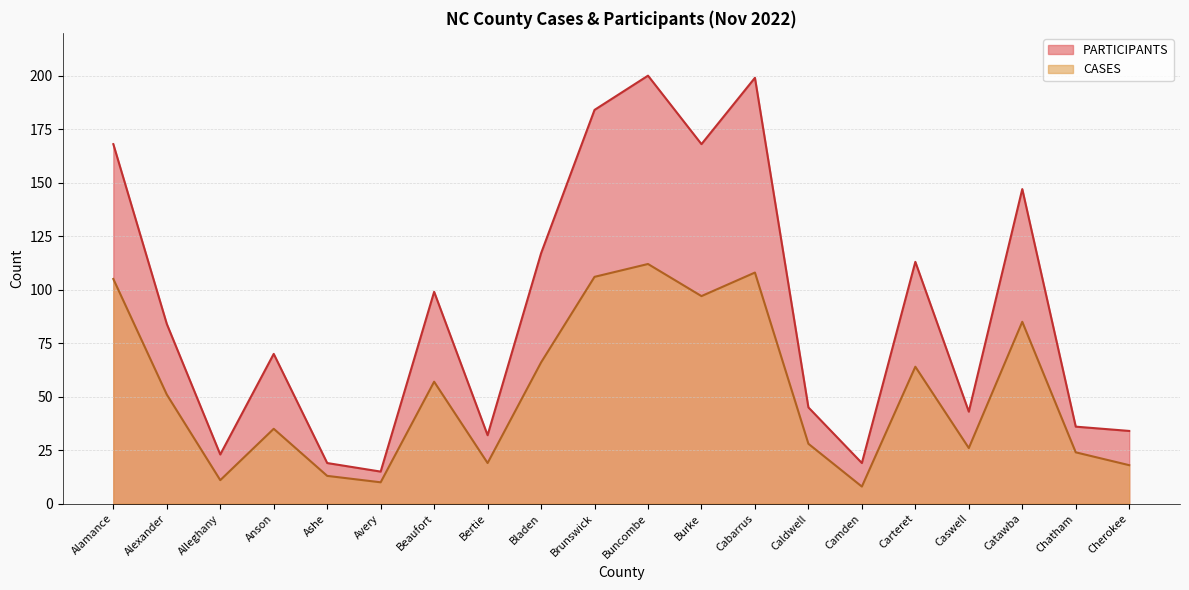

What are all the series names shown in the legend?

PARTICIPANTS, CASES